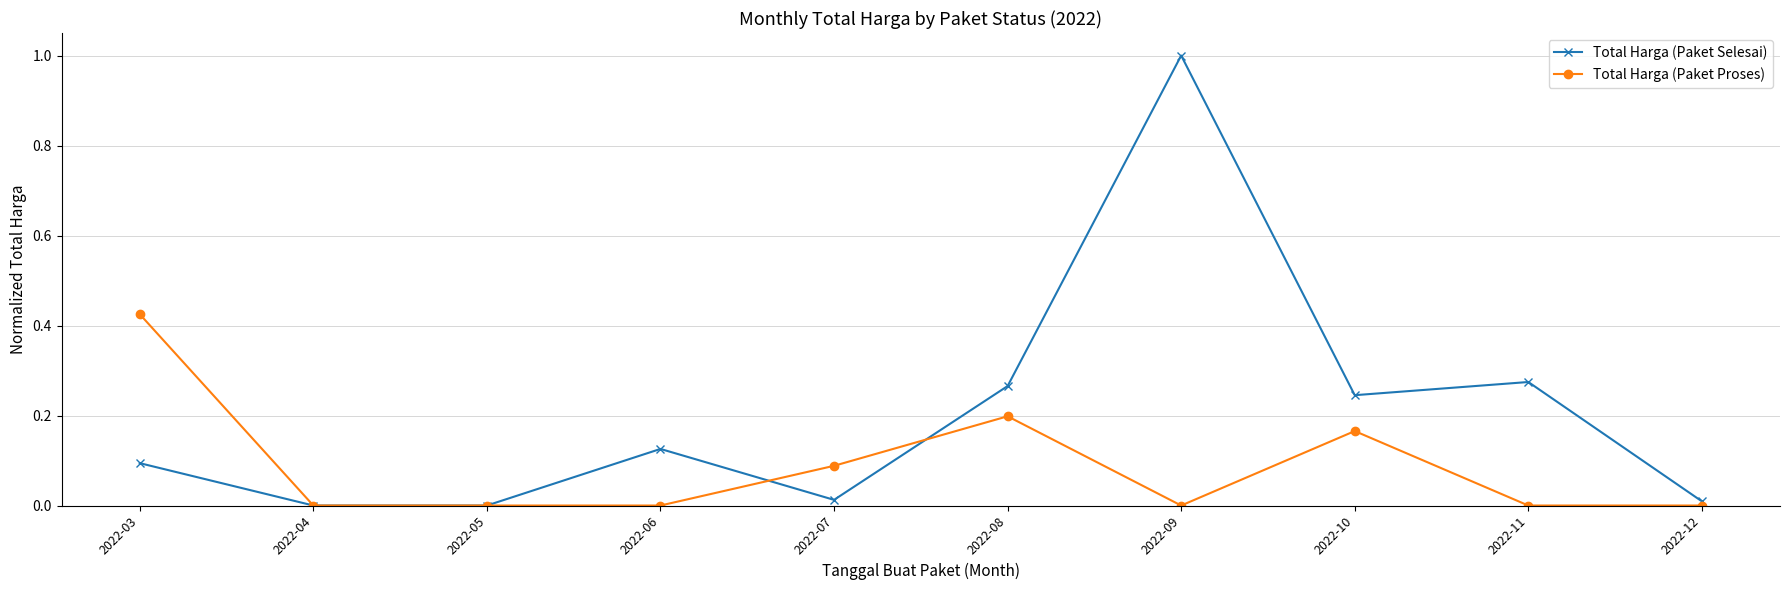

Is it true that Total Harga (Paket Selesai) equals 0.0 at 2022-03?

False